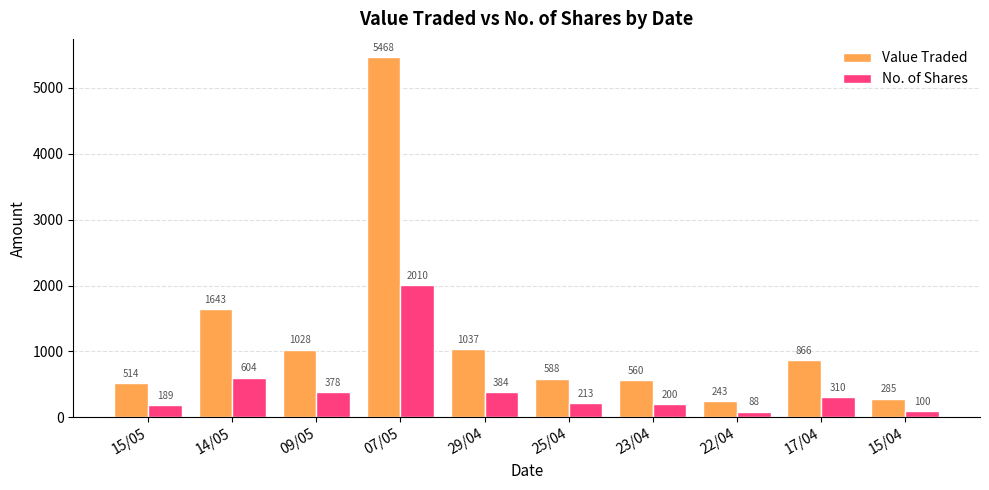

At how many categories does at least one series exceed 552?

7